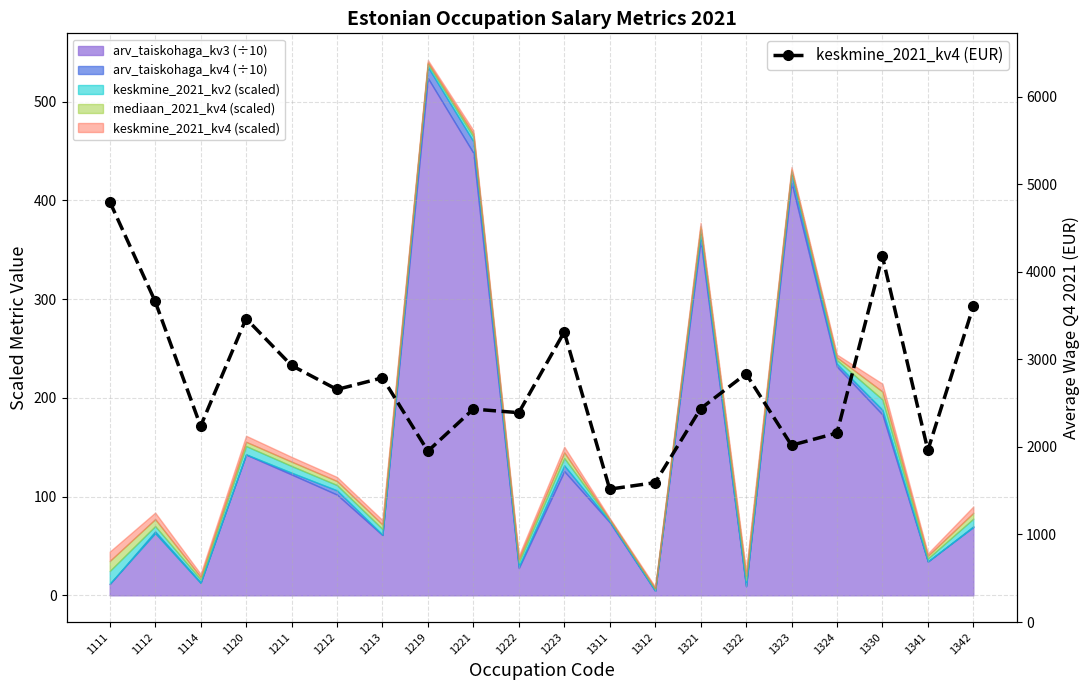

At which category does the data reach its first local valley?

1114